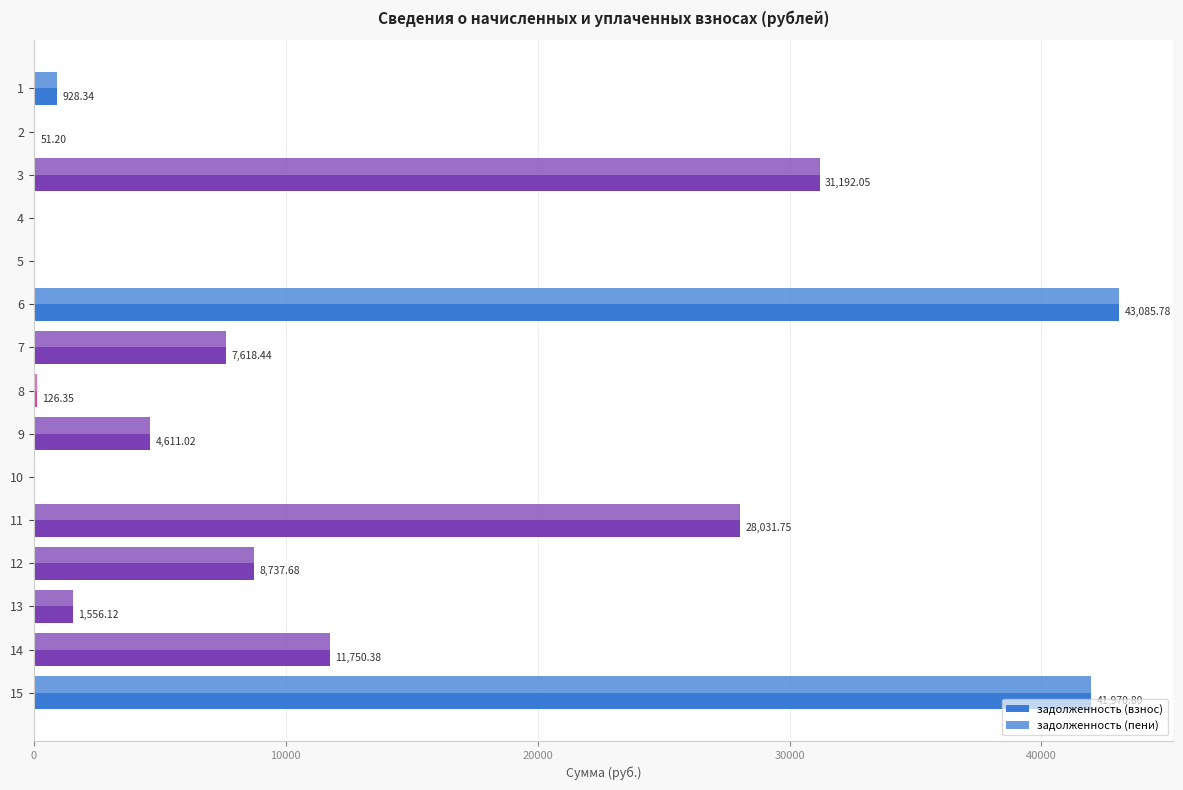

Count the number of categories in the chart.

15